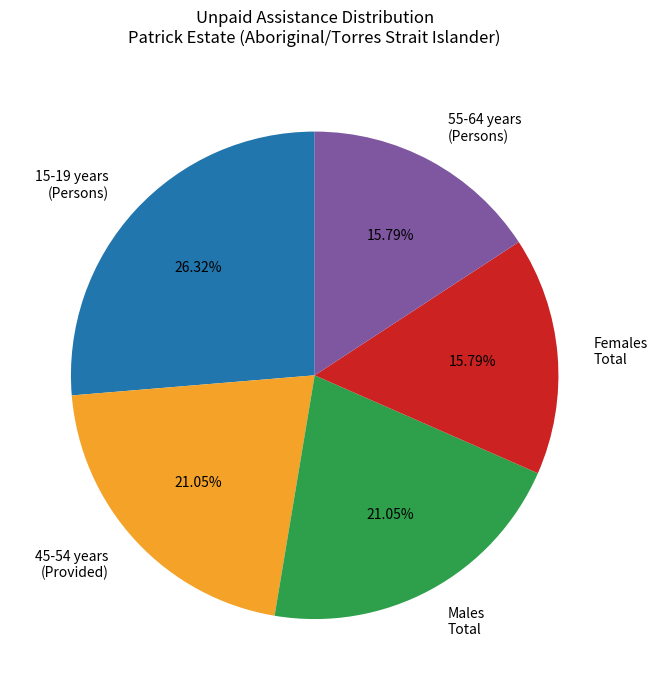

Do 15-19 years (Persons) and Males Total together represent more than half of the pie?

No